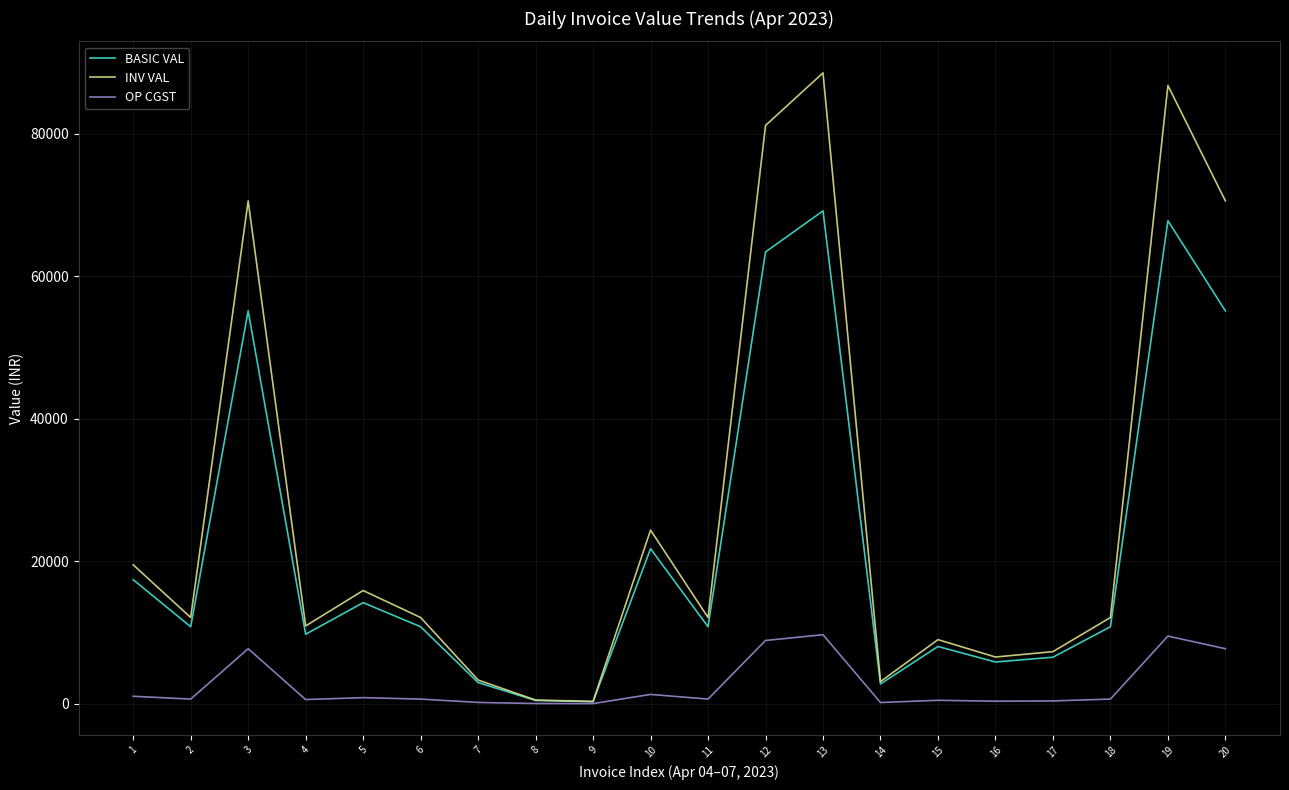

What is the smallest value displayed?

17.1